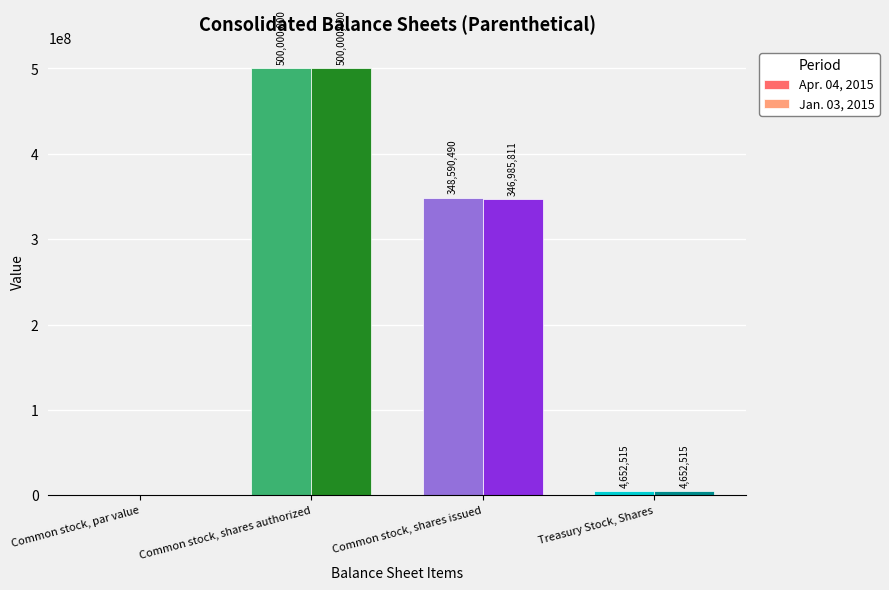

Where does the Jan. 03, 2015 series first go above 346985811?

Common stock, shares authorized